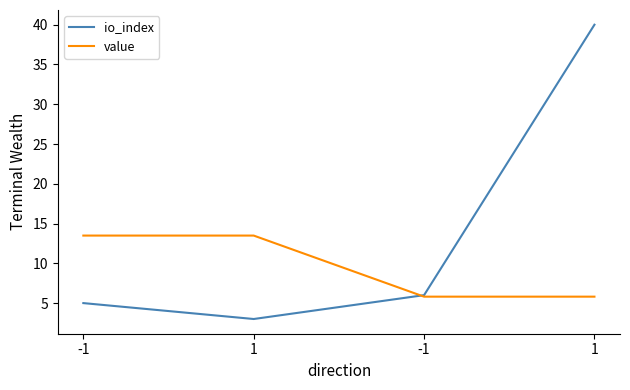

How many values in the value series are below 13?

2